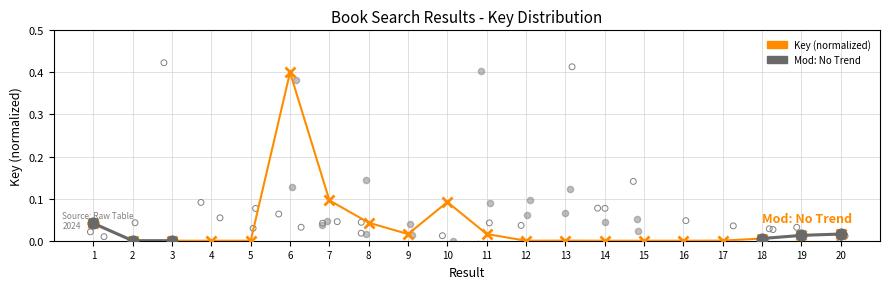

Which has a higher value, 2 or 20?

20